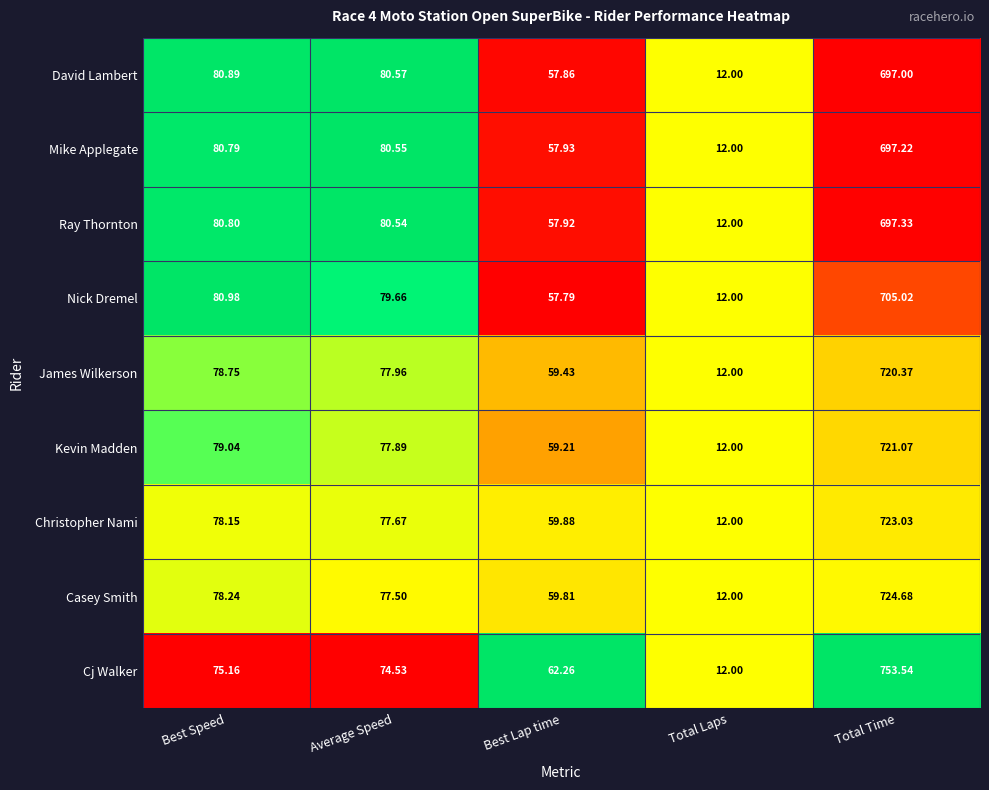

Which series has the largest total across all categories?

Cj Walker